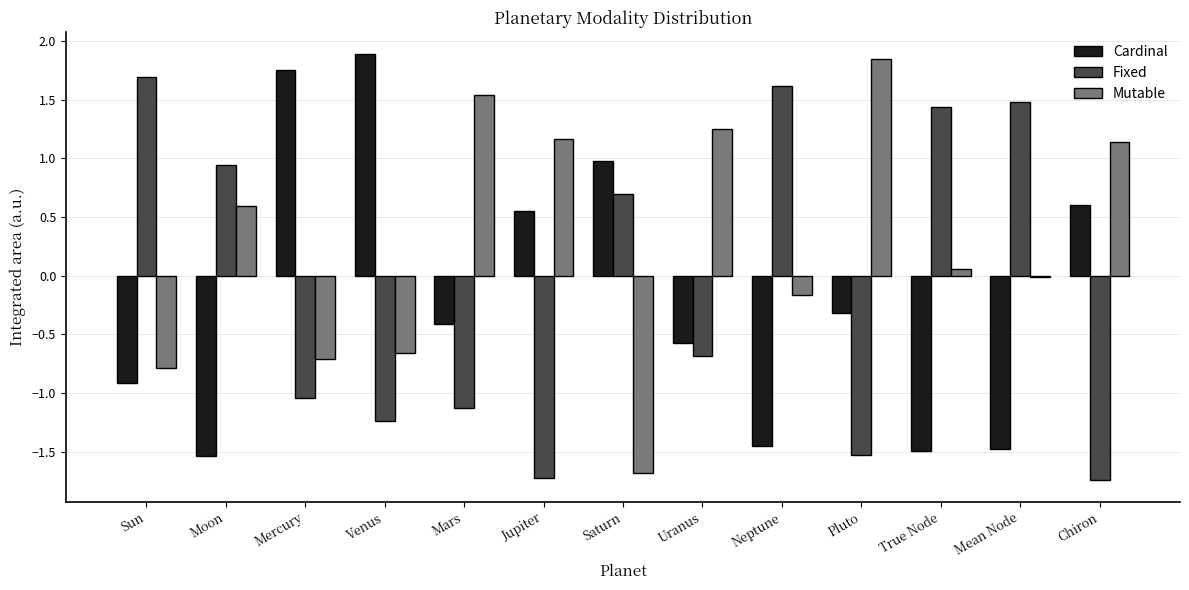

What is the highest value of the Fixed series?

1.7